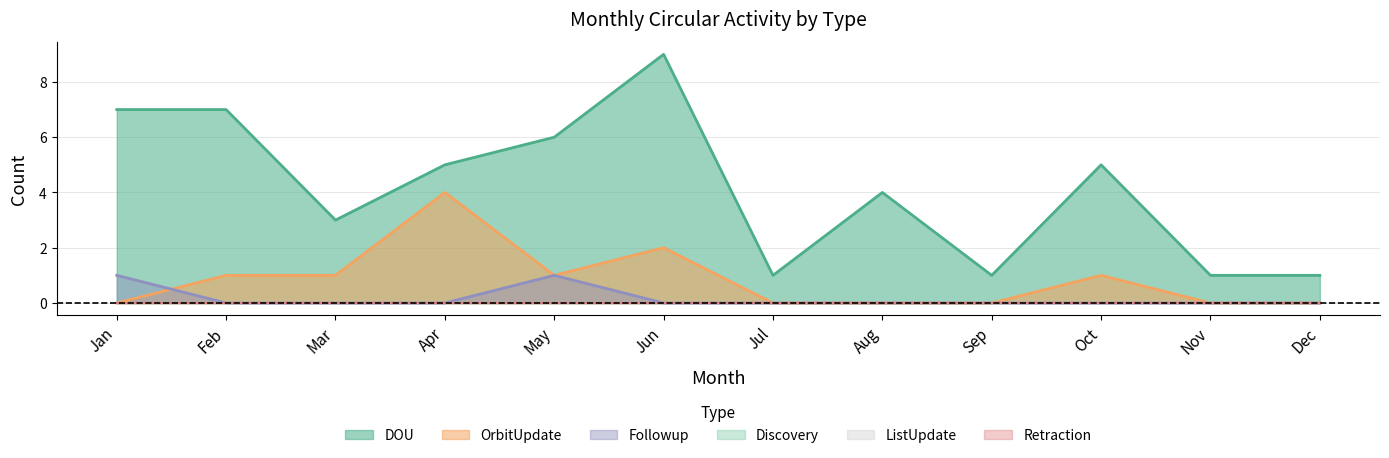

How many values in the OrbitUpdate series exceed 1?

2